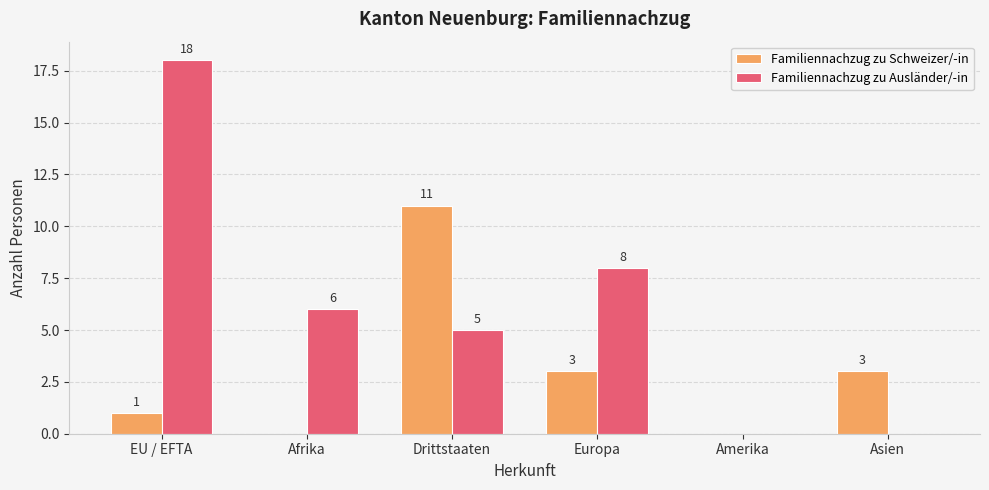

Count the Familiennachzug zu Ausländer/-in values in the range 0 to 8.

5